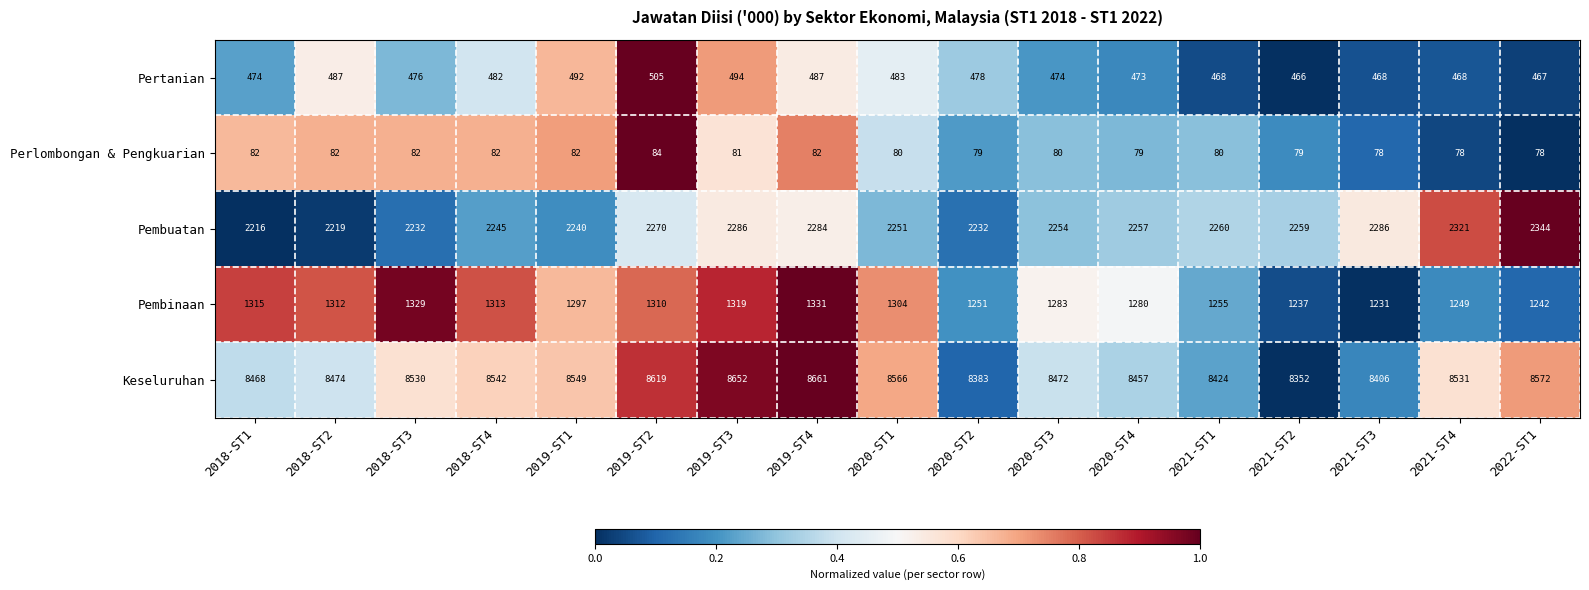

At 2019-ST2, list the series in order from largest to smallest.

Keseluruhan, Pembuatan, Pembinaan, Pertanian, Perlombongan & Pengkuarian